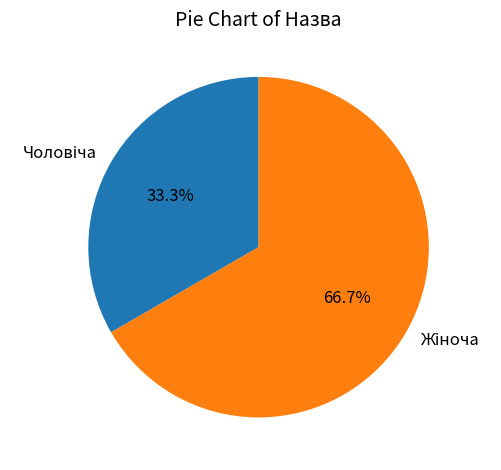

How many segments does this pie chart have?

2